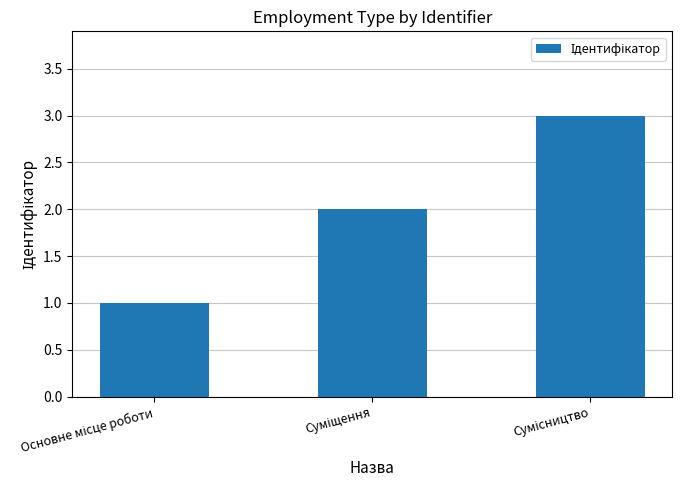

How many data points are less than 2?

1